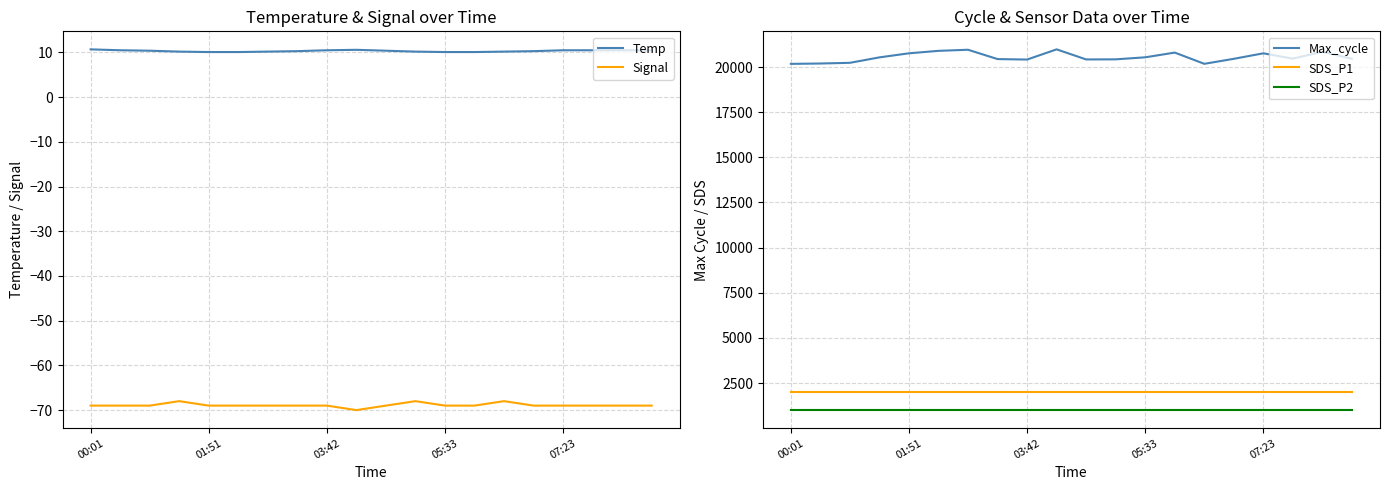

True or false: SDS_P1 and Signal cross at least once.

False